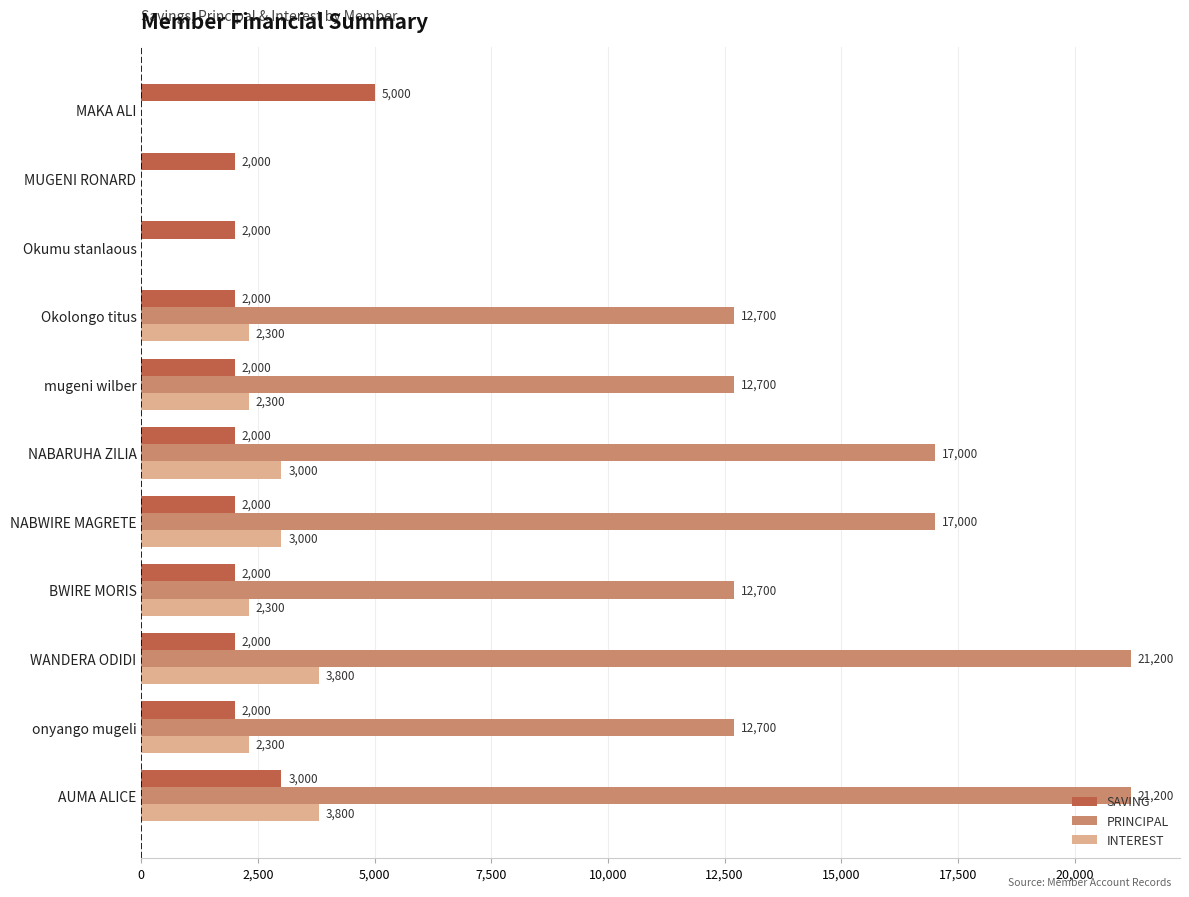

True or false: PRINCIPAL has a value of 7030 at MAKA ALI.

False